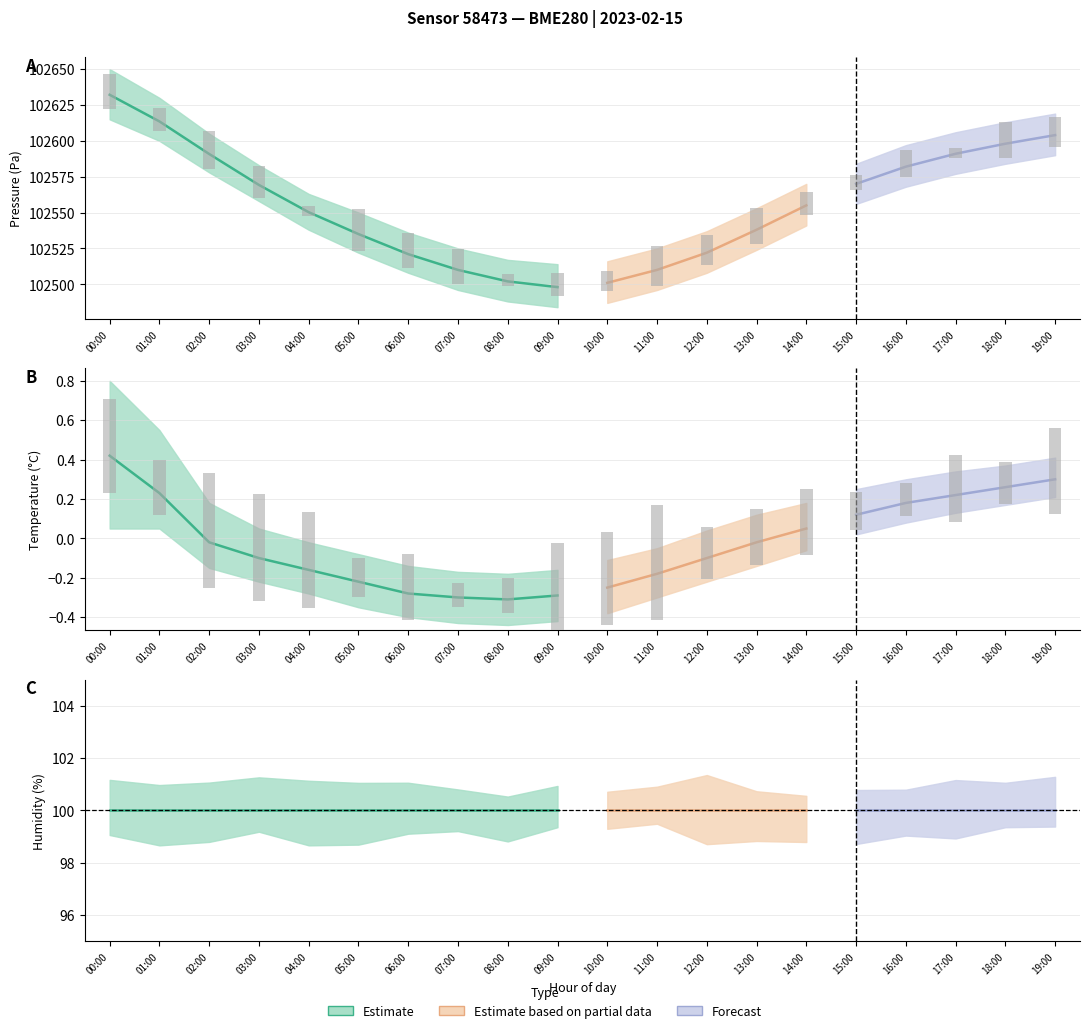

What is the sum of the pressure values at 08:00 and 04:00?

205052.2